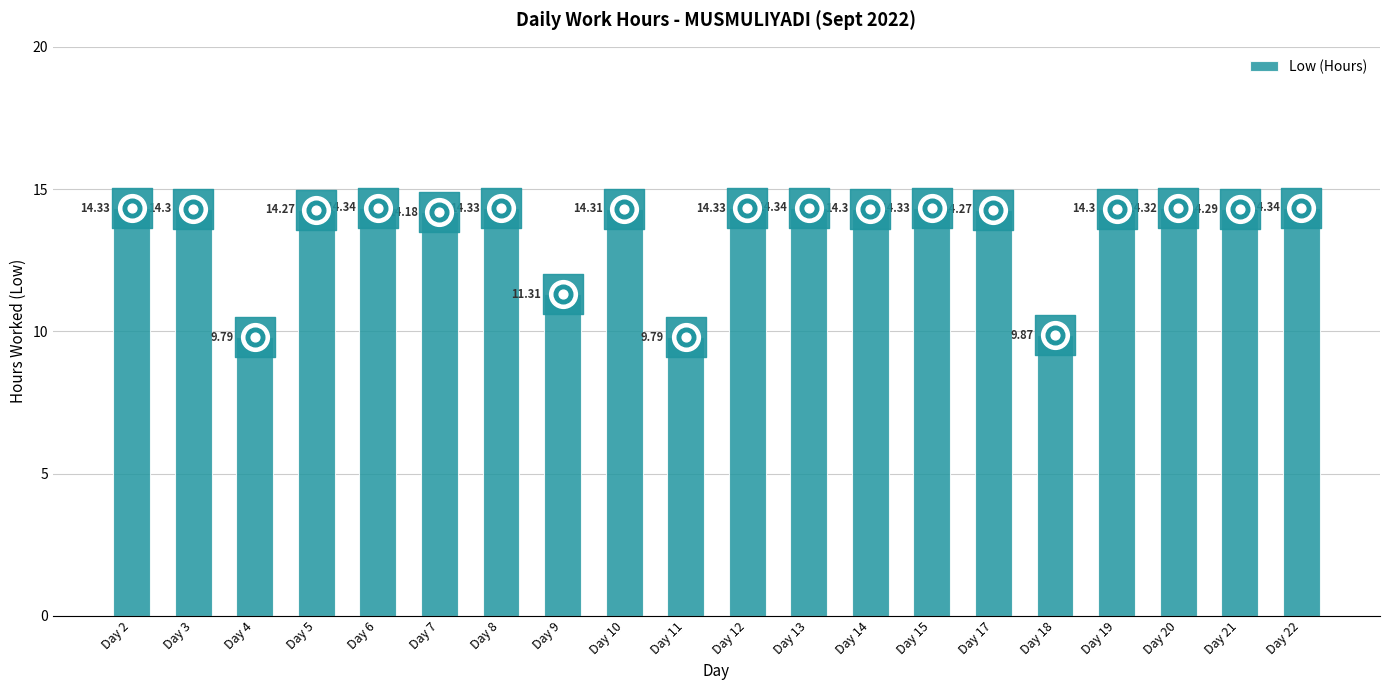

Which has a higher value, Day 14 or Day 12?

Day 12